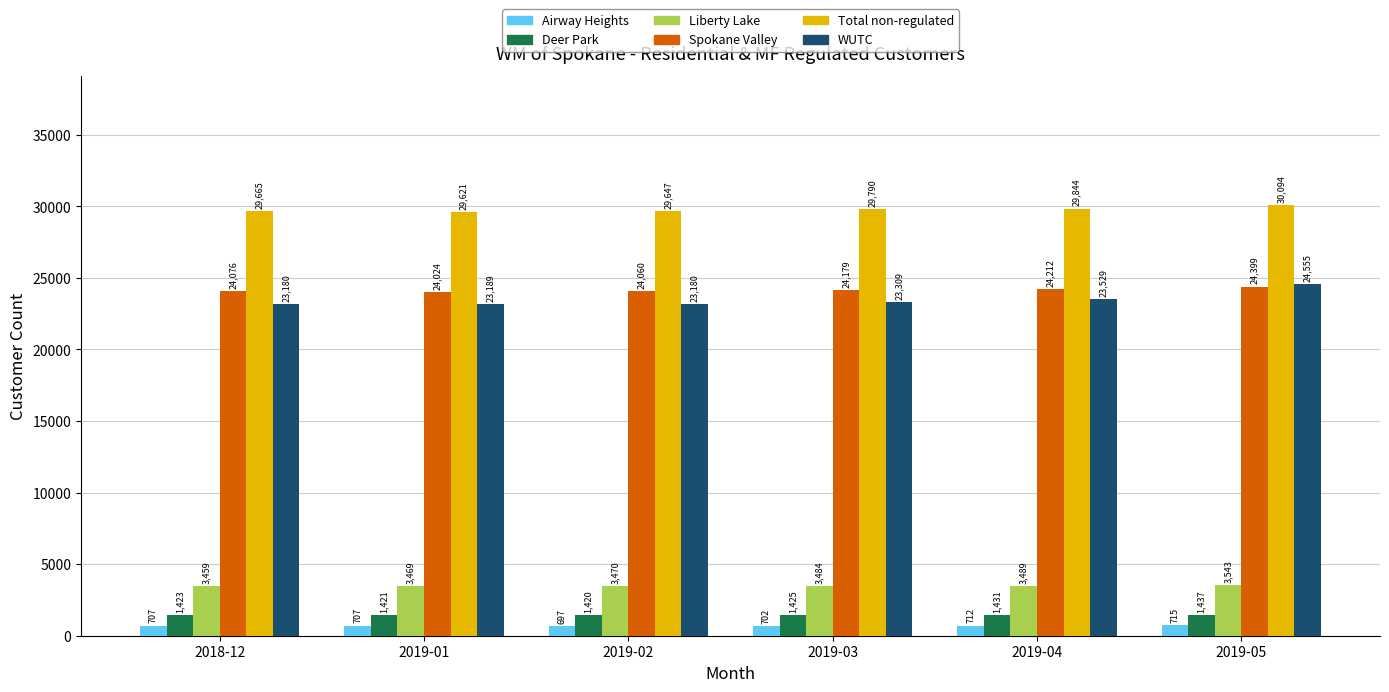

The value of WUTC at 2019-04 is 14459. True or false?

False